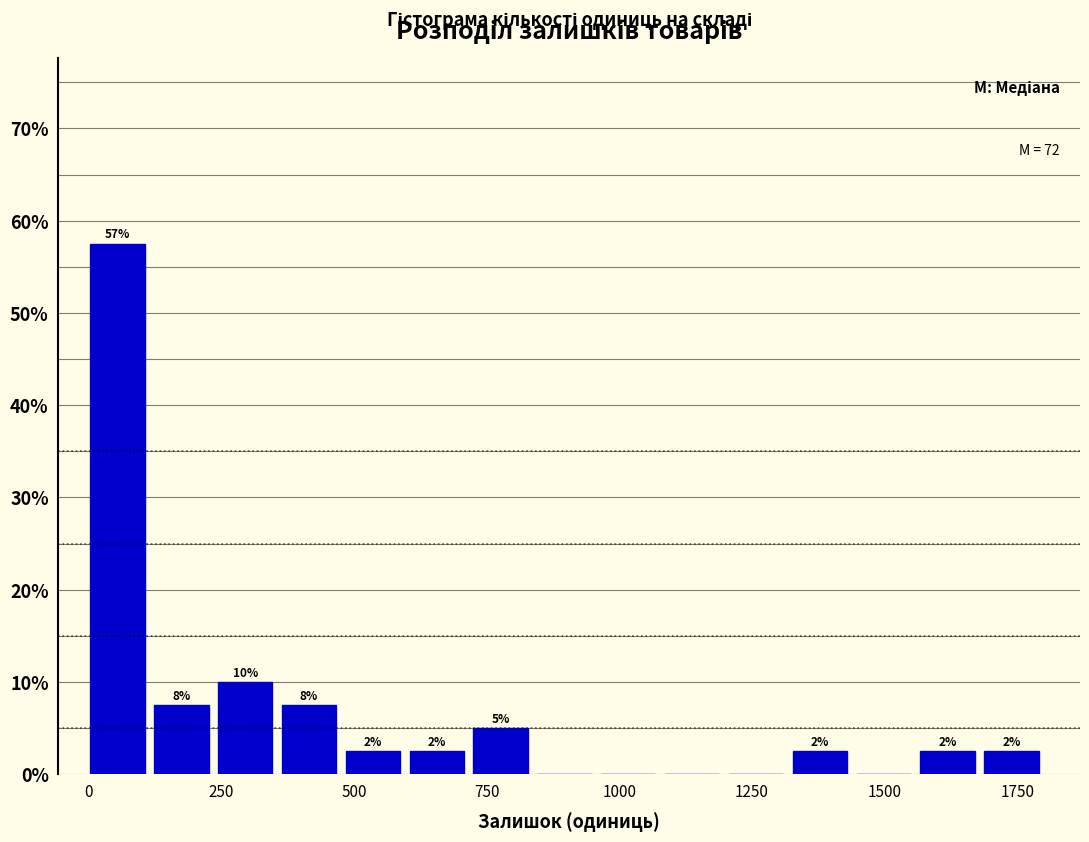

Read against the x-axis, roughly where is the centre of the tallest bar?

50